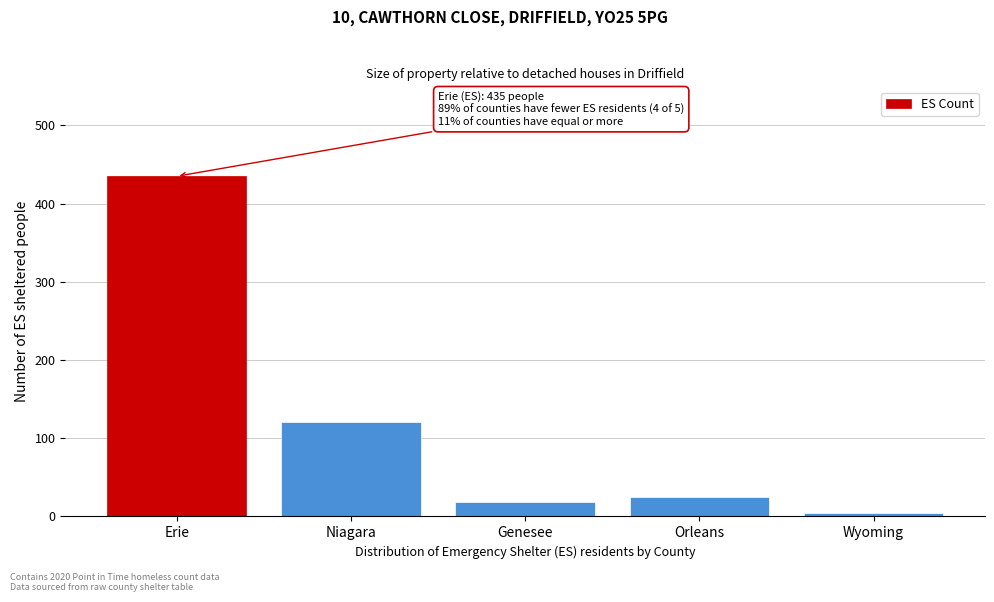

Reading left to right, list all the values displayed in this chart.

435	121	18	25	4